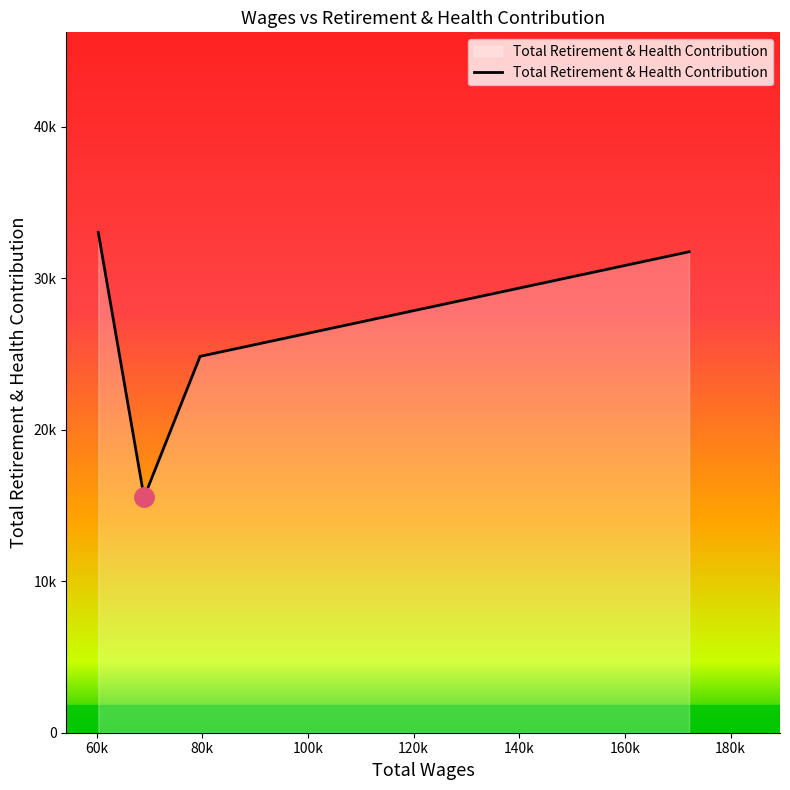

True or false: there are more than 1 points higher than both neighbors.

False